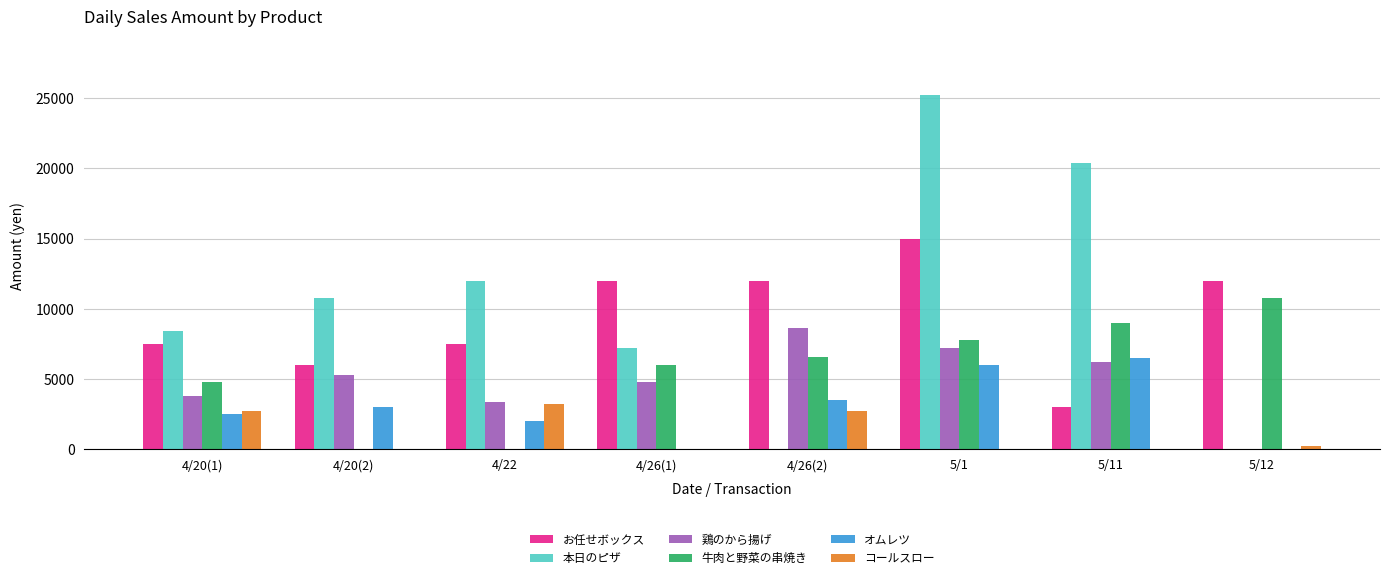

At which category is the sum across all series the highest?

5/1